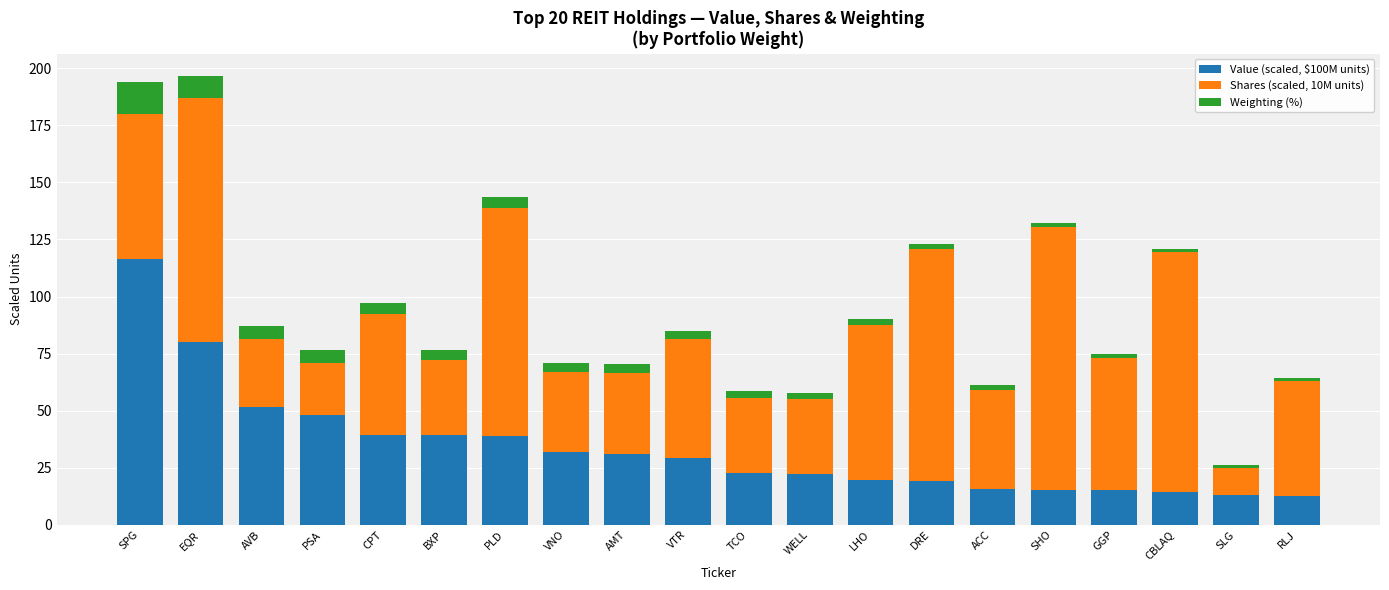

What is the total value across all series at PSA?

76.4